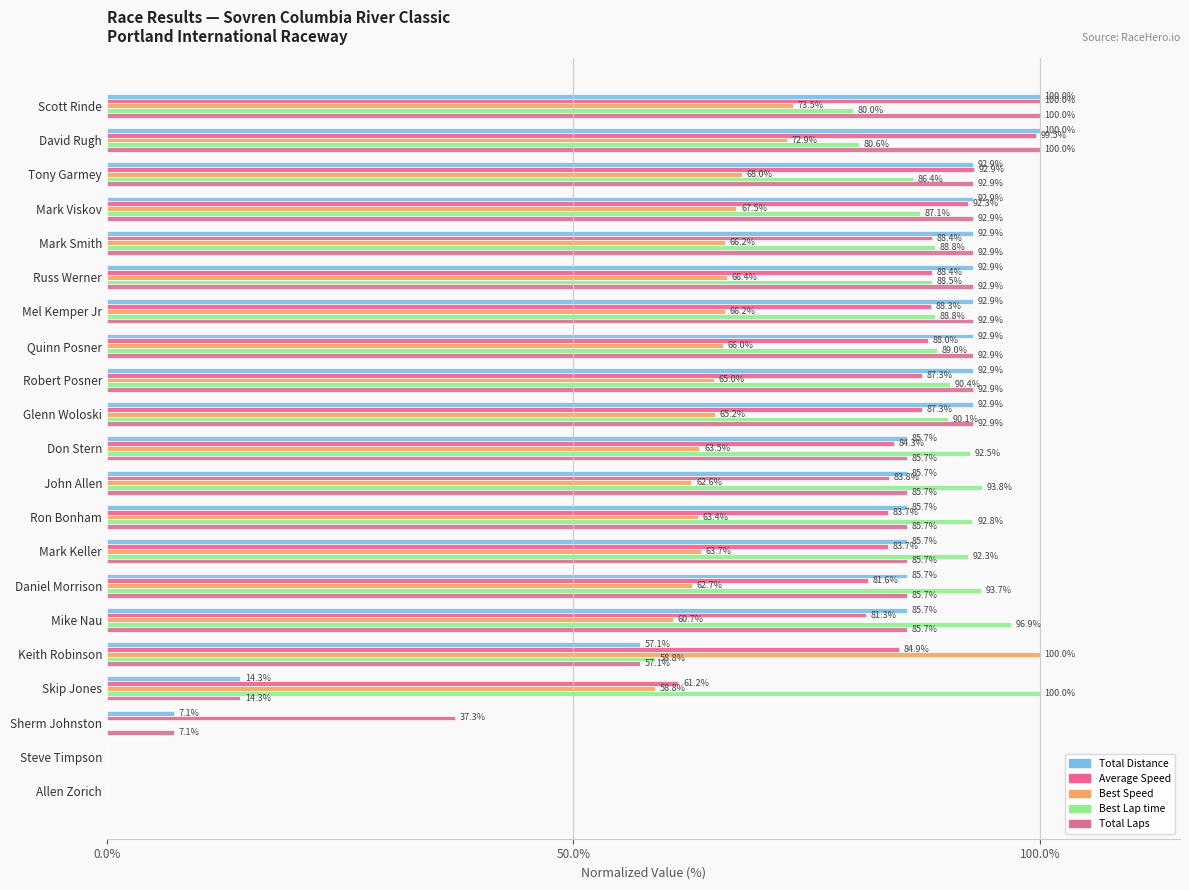

How many data points does each series have?

21